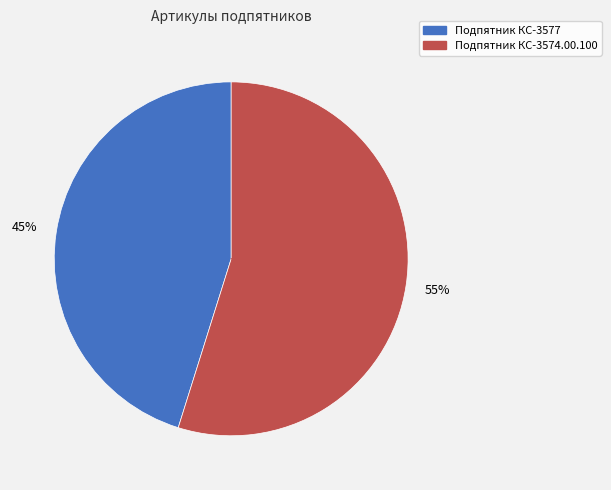

To the nearest percent, what is the difference between the Подпятник КС-3577 and Подпятник КС-3574.00.100 slice percentages?

10%